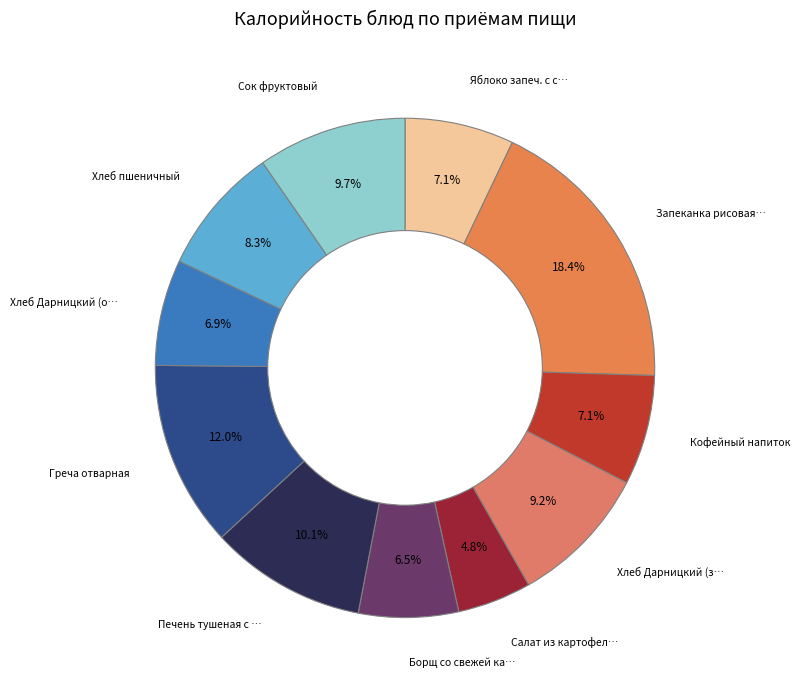

How many slices are in this pie chart?

11